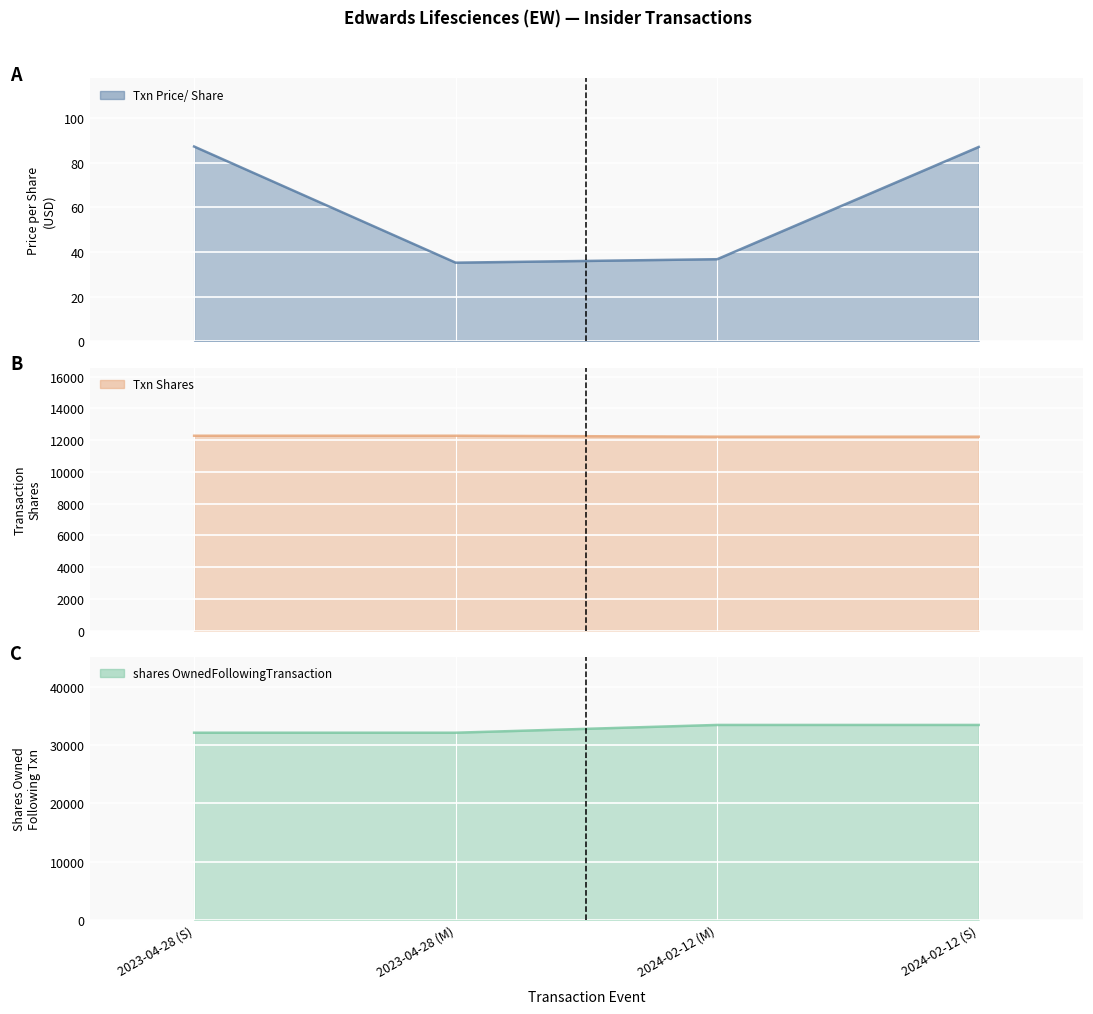

Which series has the largest total across all categories?

sharesOwnedFollowingTransaction